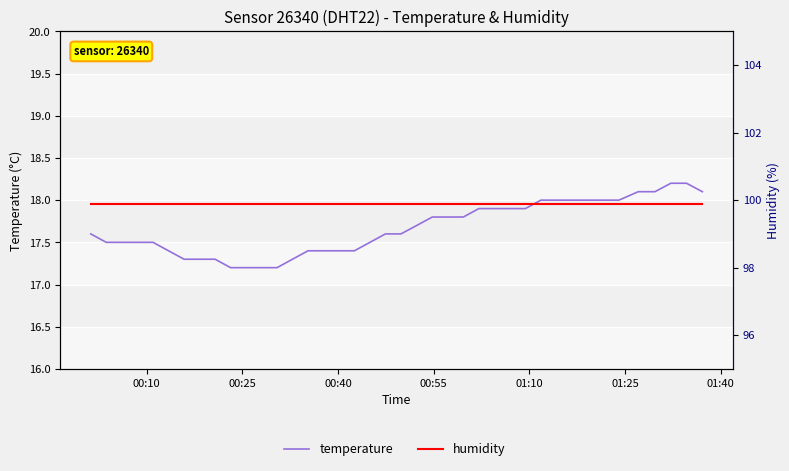

At 00:25, list the series in order from smallest to largest.

temperature, humidity